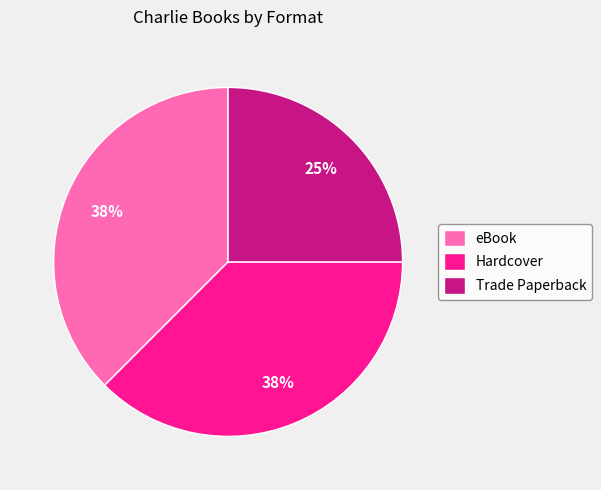

Is Trade Paperback the majority of the pie?

No